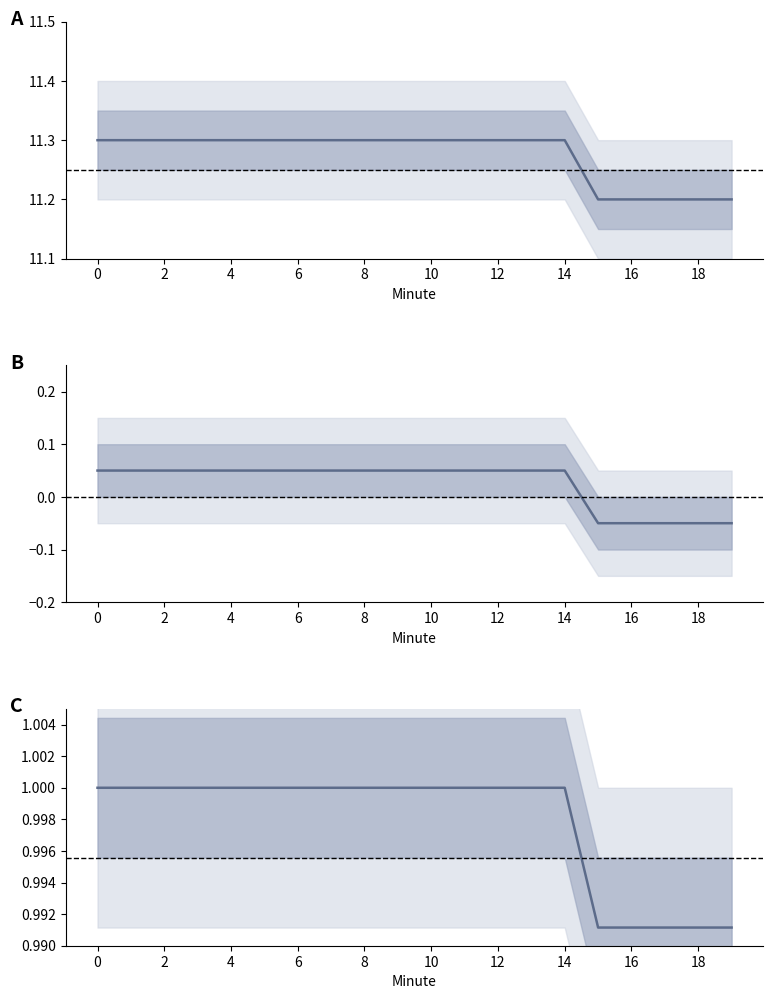

True or false: lower_band has a value of 1.0 at 2.

True